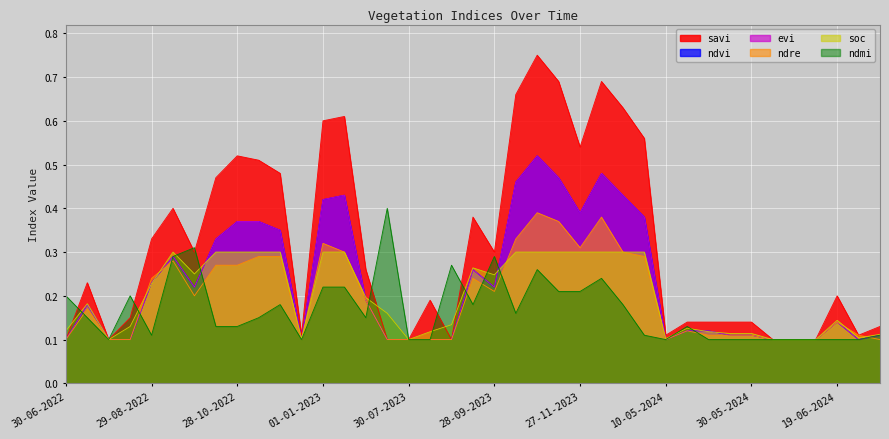

How many categories are shown in the chart?

39